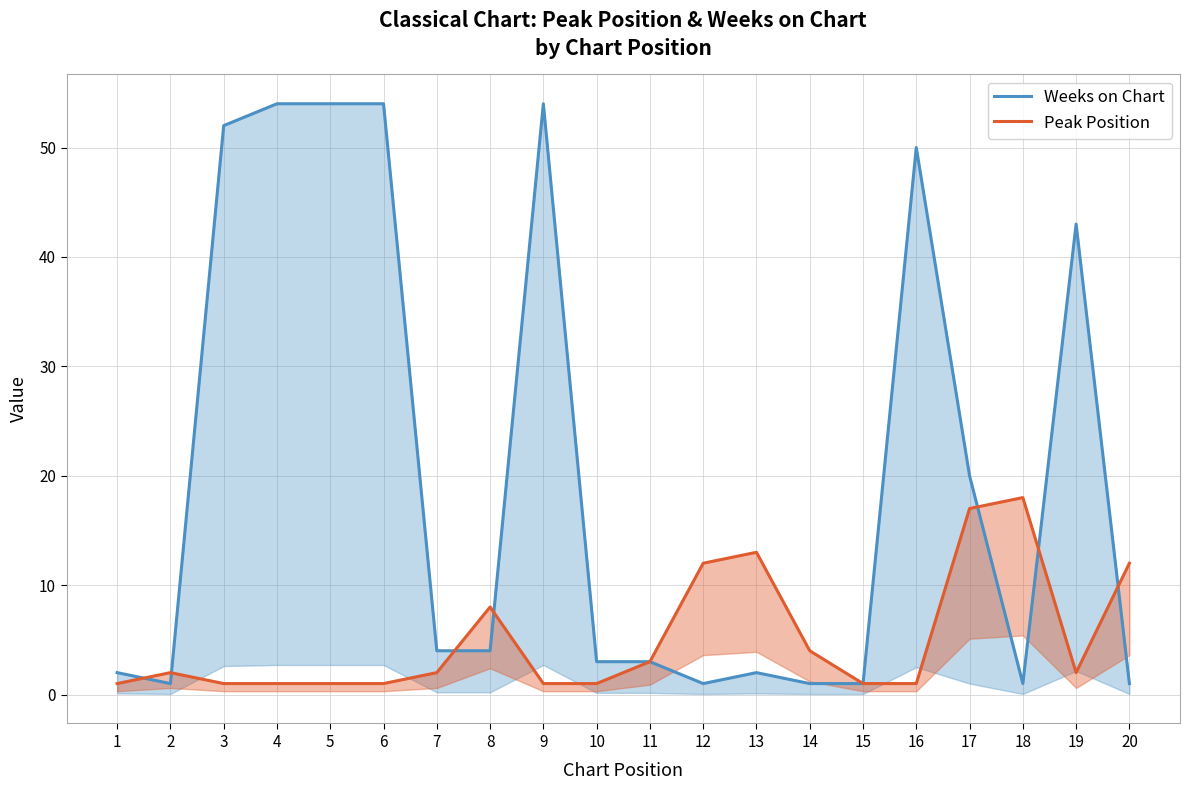

Does the chart have visible grid lines?

Yes